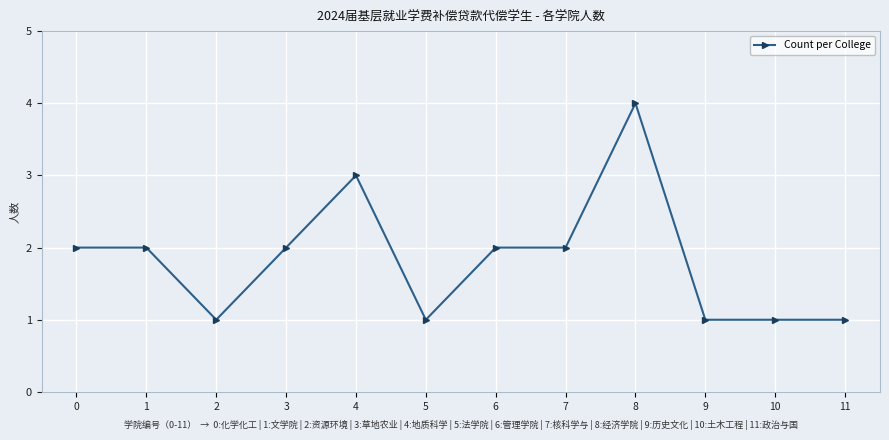

What is the sum of the values at 9 and 4?

4